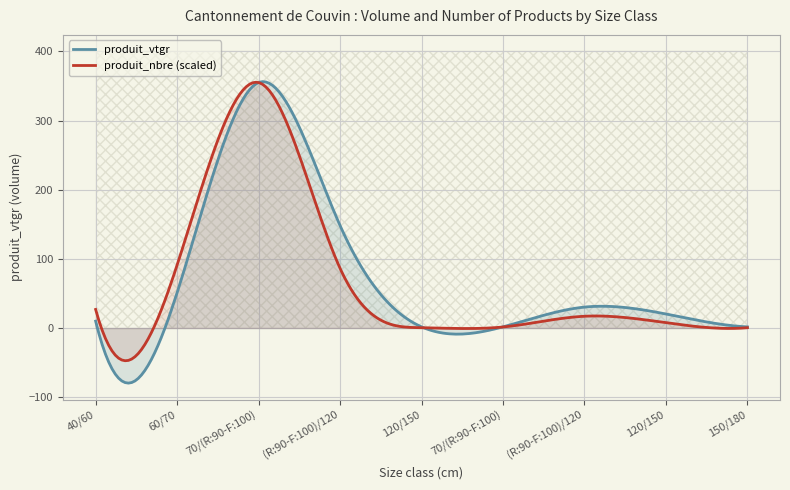

How many values in the produit_vtgr series are below 20?

4